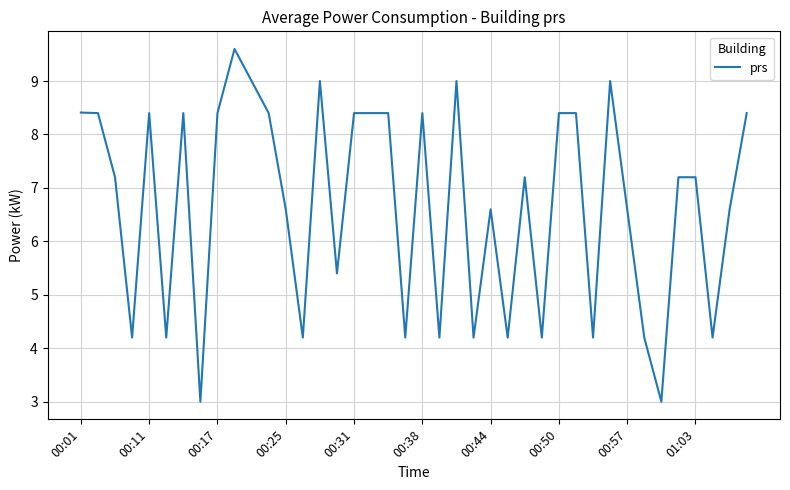

Does the chart display data point markers on the line(s)?

No